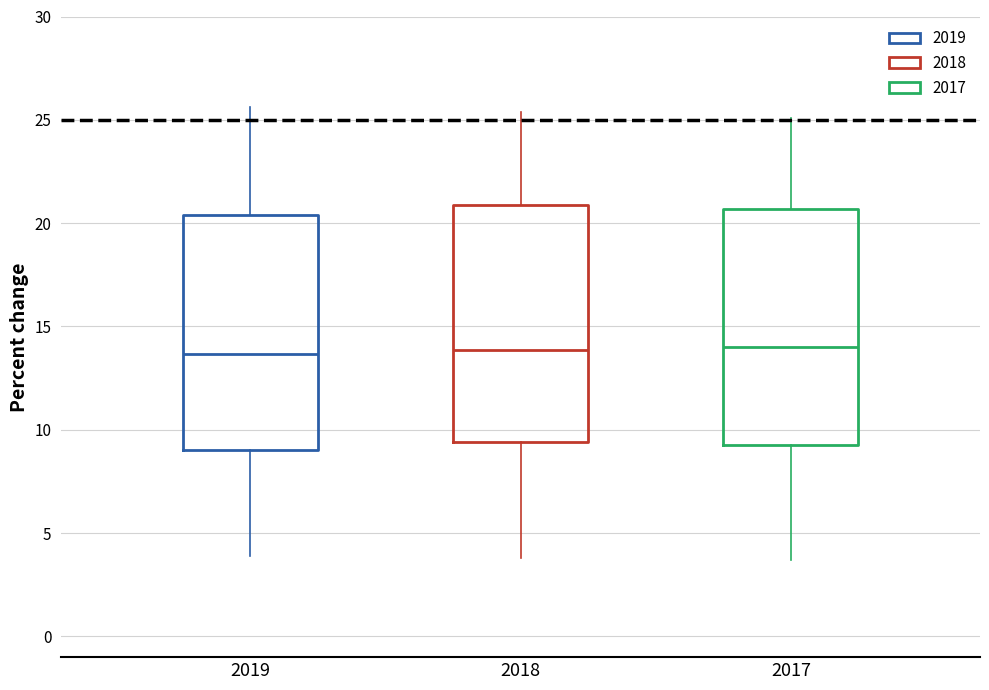

Where does the lower whisker of the box at x = 2019 end on the y-axis? The values are not printed on the chart, so give them approximately, as read against the axis.

4.0